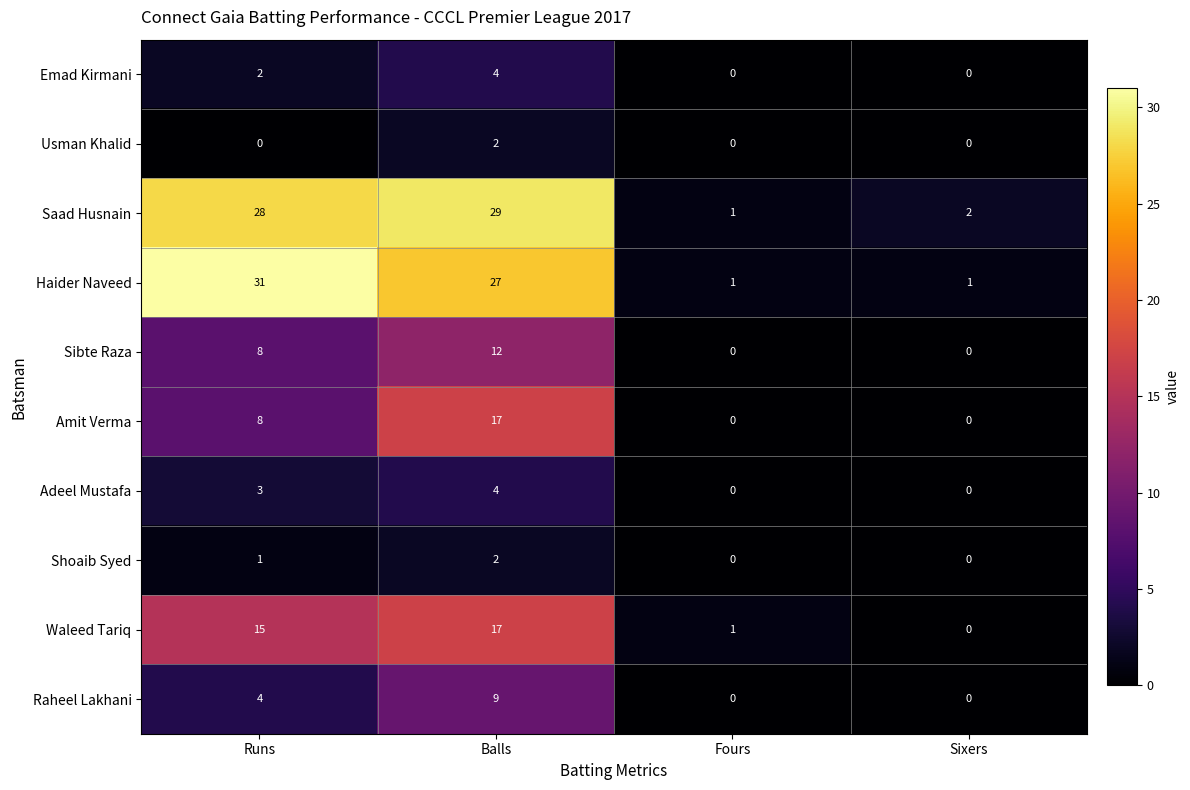

Where is Raheel Lakhani nearest to the value 4?

Runs